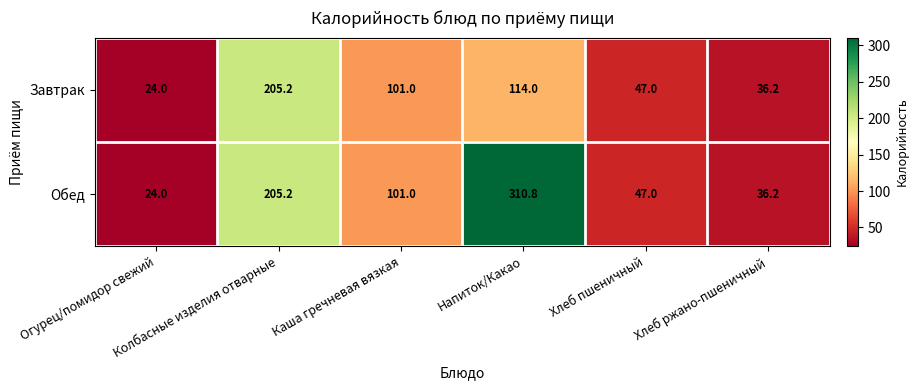

Which series has the largest total across all categories?

Обед